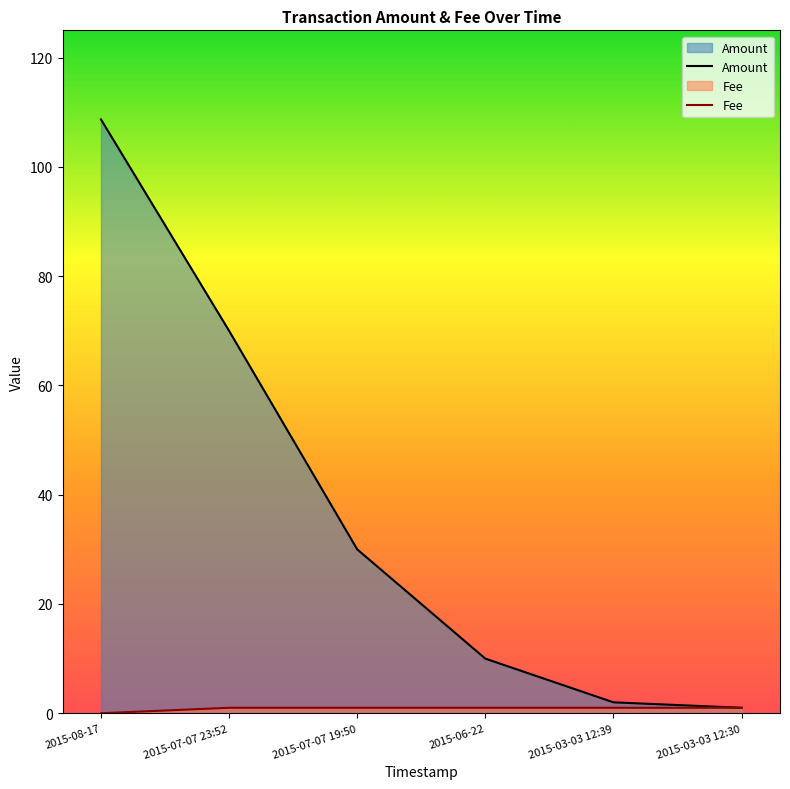

What is the difference between the second highest and minimum values in the Fee series?

1.0